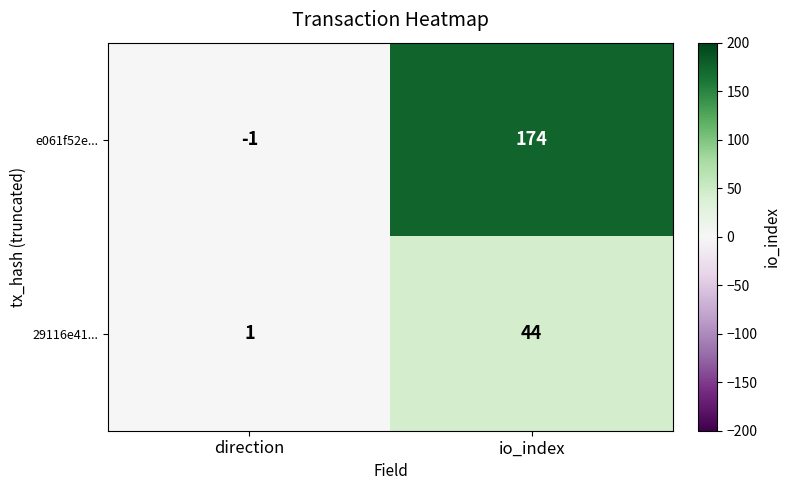

The value of 29116e41... at direction is 1. True or false?

True